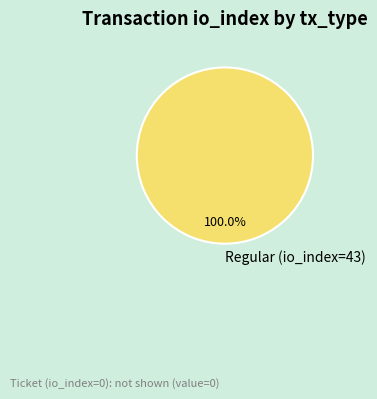

Is there a majority slice in this chart?

Yes